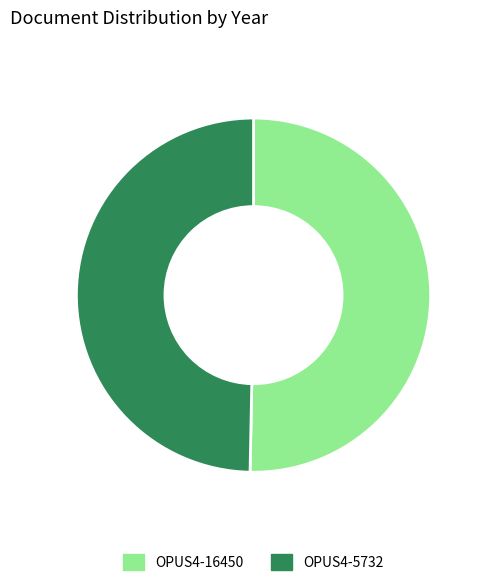

Count the number of slices in the pie.

2